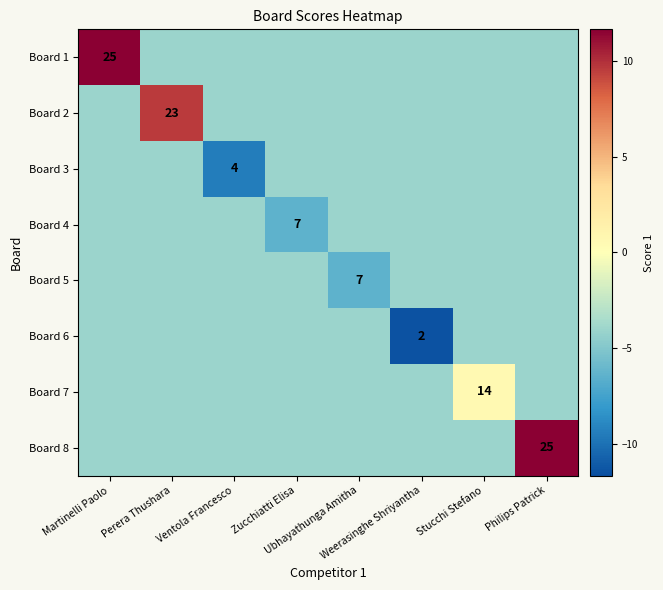

Is it true that Board 7 equals -5.9 at Weerasinghe Shriyantha?

False